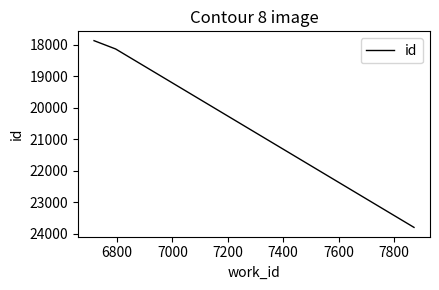

What is the maximum value shown in the chart?

23799